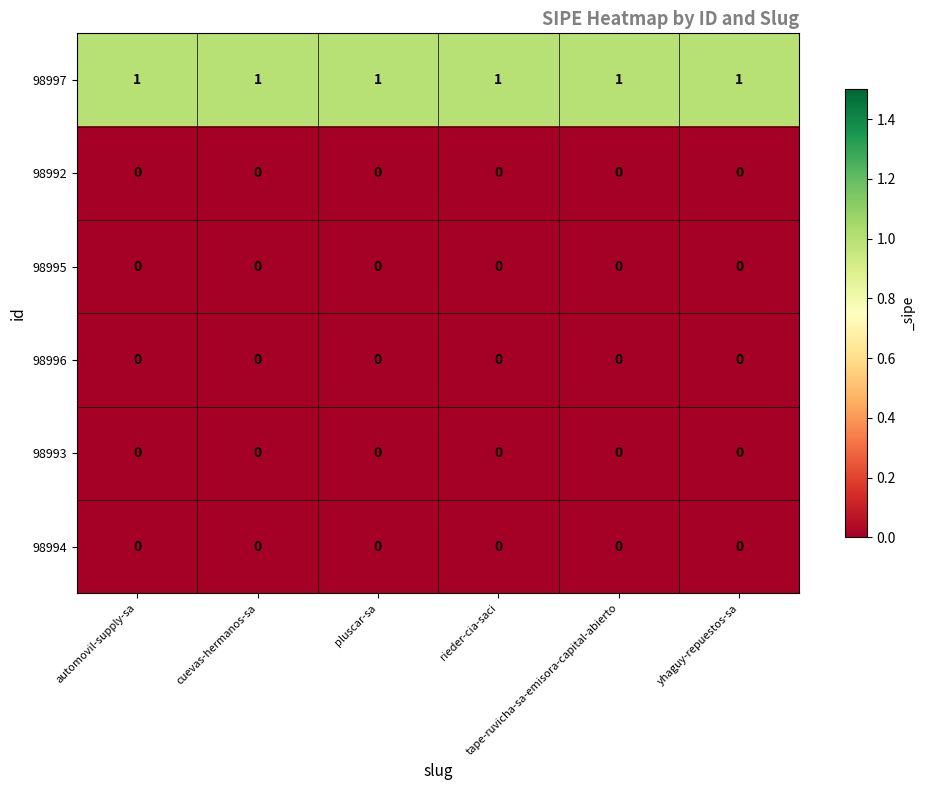

Which series has the largest total across all categories?

98997